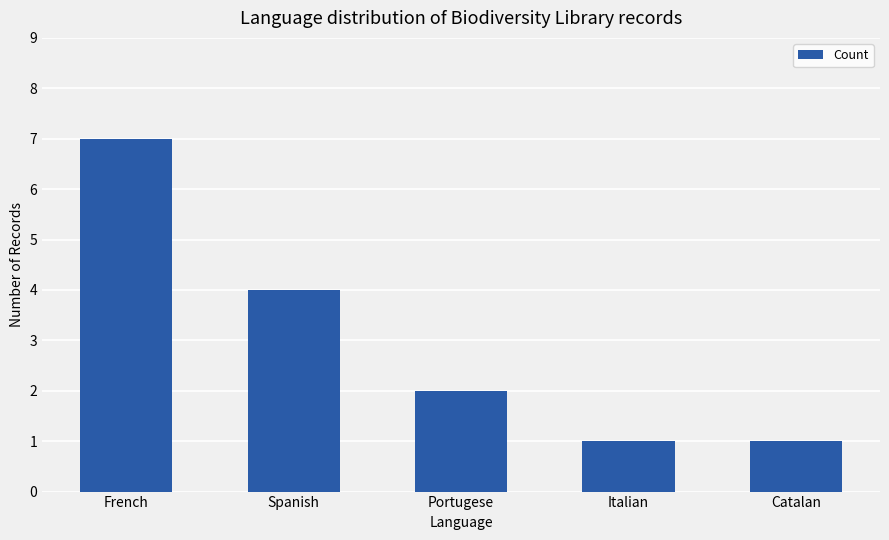

What is the change in value from Spanish to Portugese?

-2